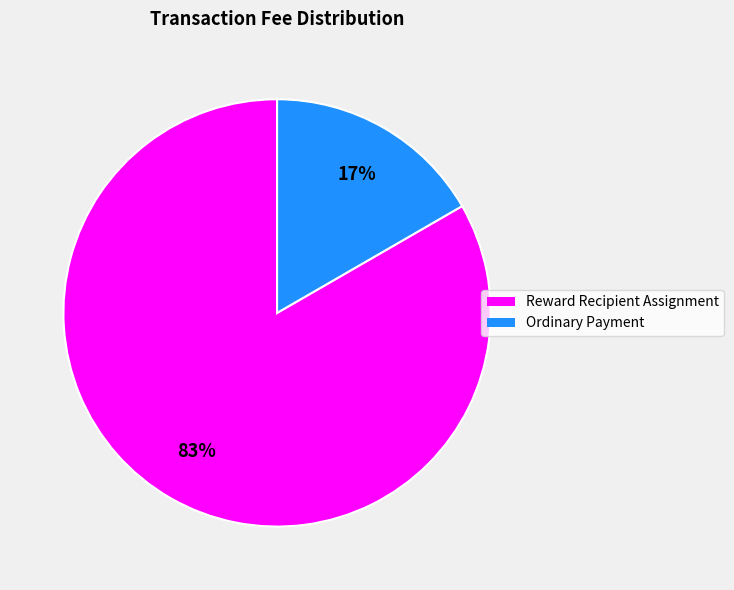

What is the largest slice in the pie chart?

Reward Recipient Assignment